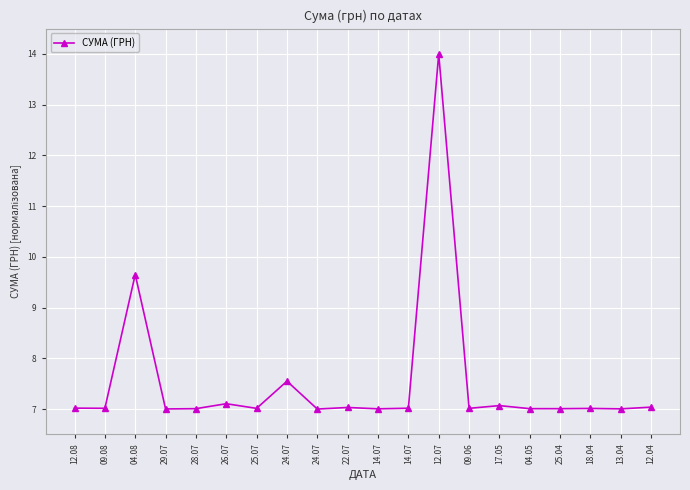

Which label corresponds to the largest value in the chart?

12.07